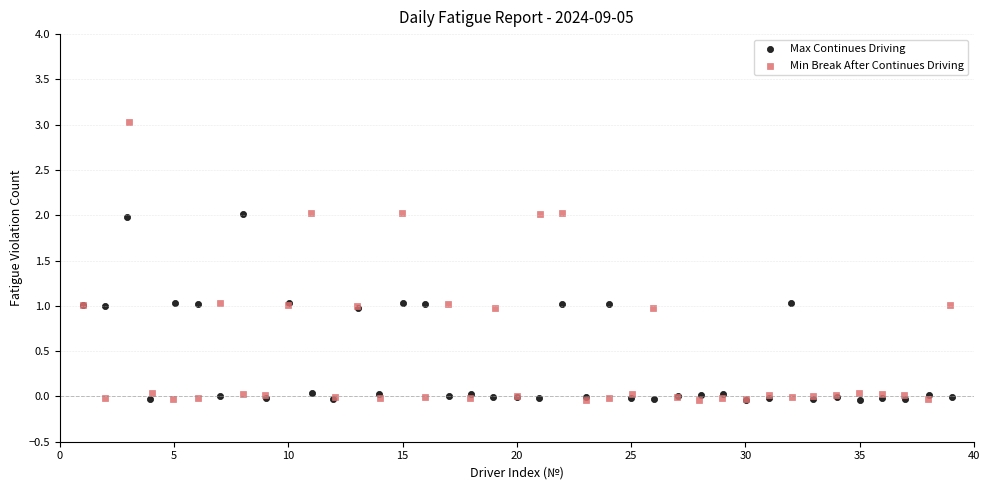

Which series reaches the maximum Y coordinate?

Min Break After Continues Driving